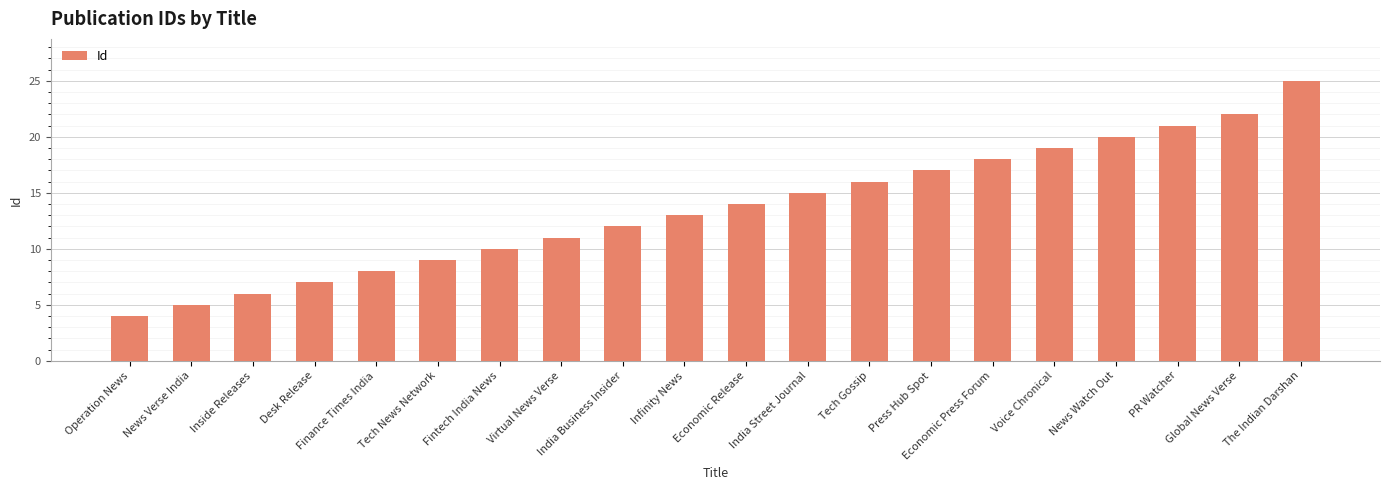

The value at Global News Verse is 22. True or false?

True